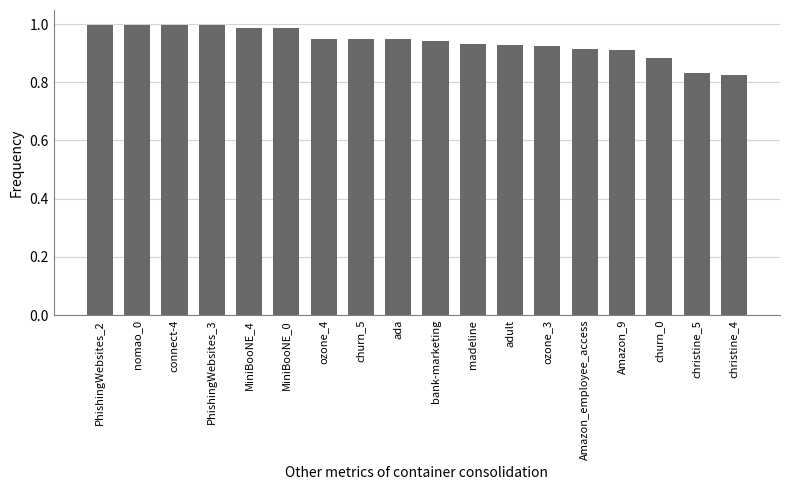

What is the label of the 3rd bar from the right?

churn_0